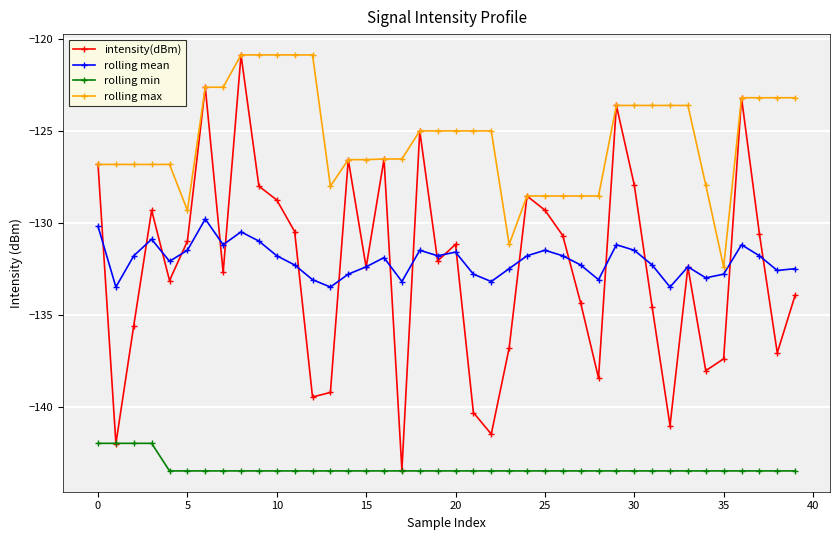

Which series has the largest range (max minus min)?

intensity(dBm)